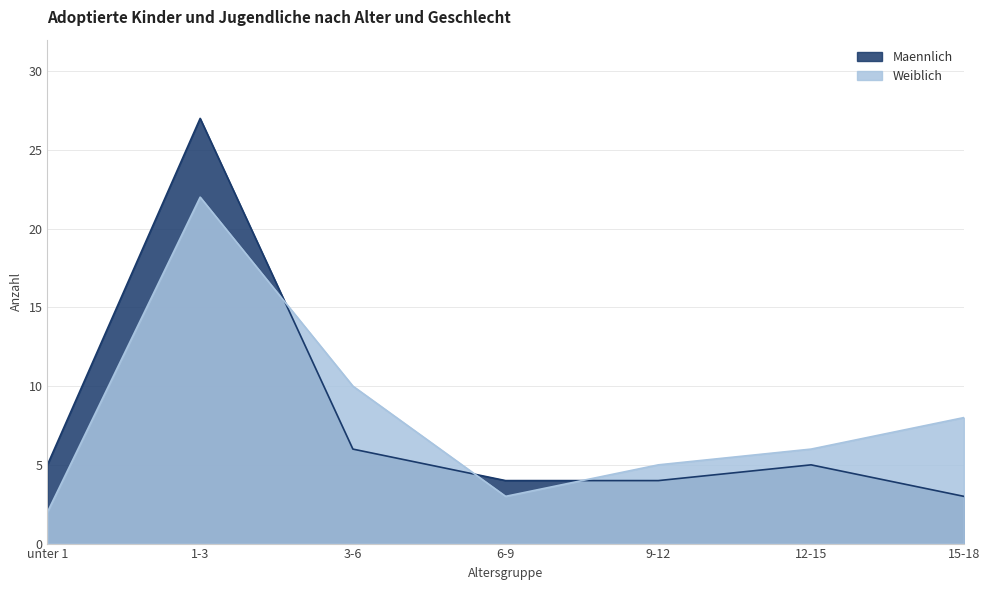

True or false: Weiblich has a value of 14 at 15-18.

False